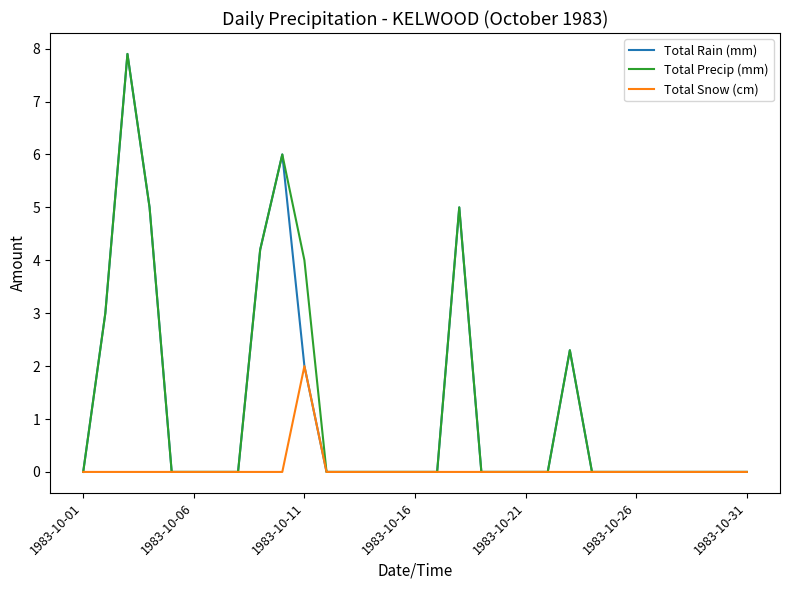

What is the maximum value shown in the chart?

7.9